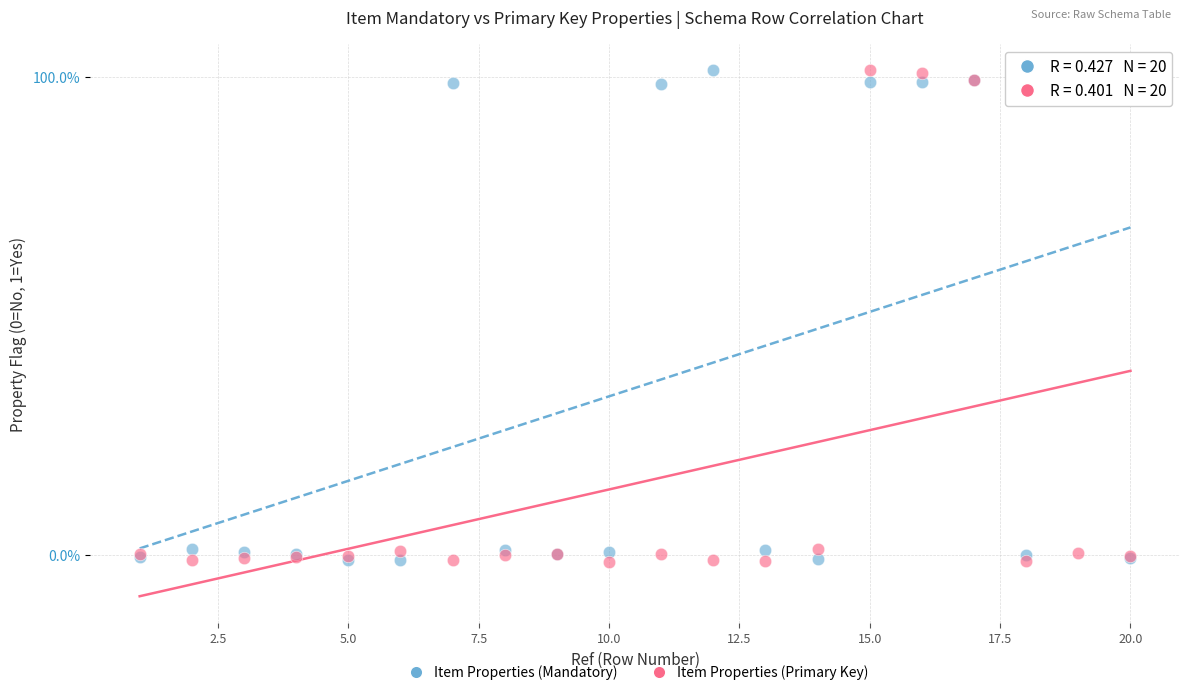

What are all the series names shown in the legend?

Item Properties (Mandatory), Item Properties (Primary Key)